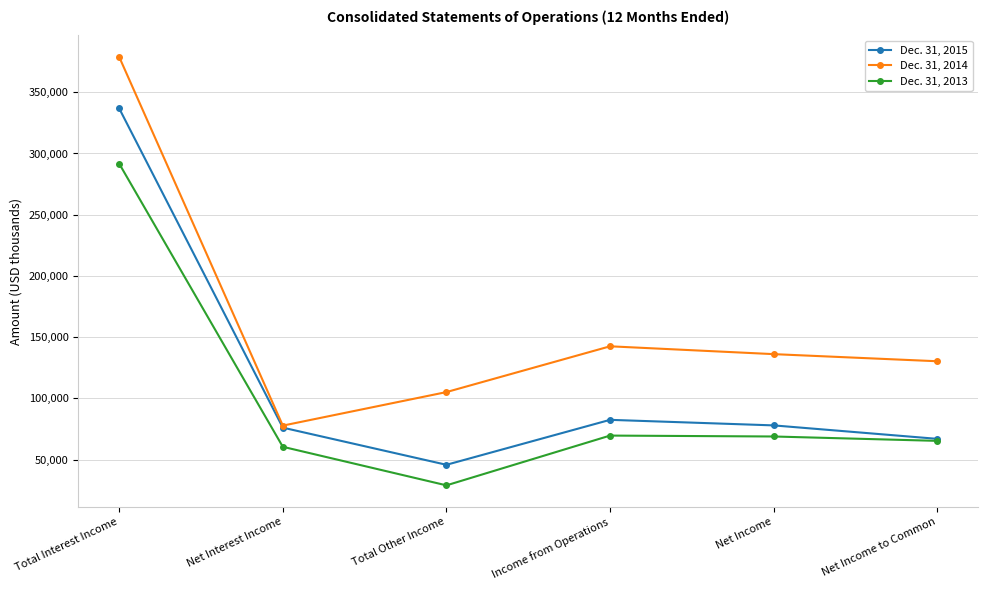

Is the value of Dec. 31, 2015 at Total Interest Income greater than the value of Dec. 31, 2014 at Total Other Income?

Yes